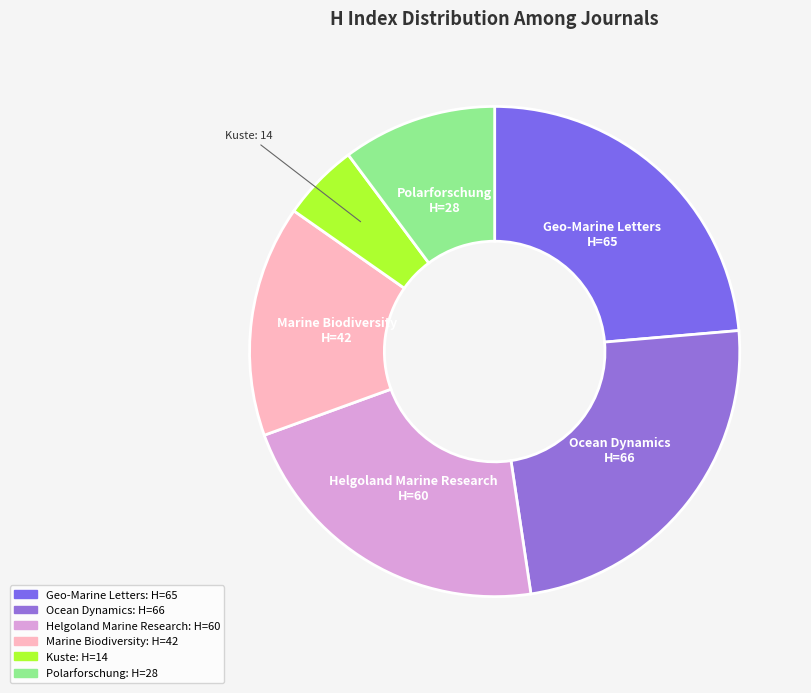

Does any single category account for the majority?

No